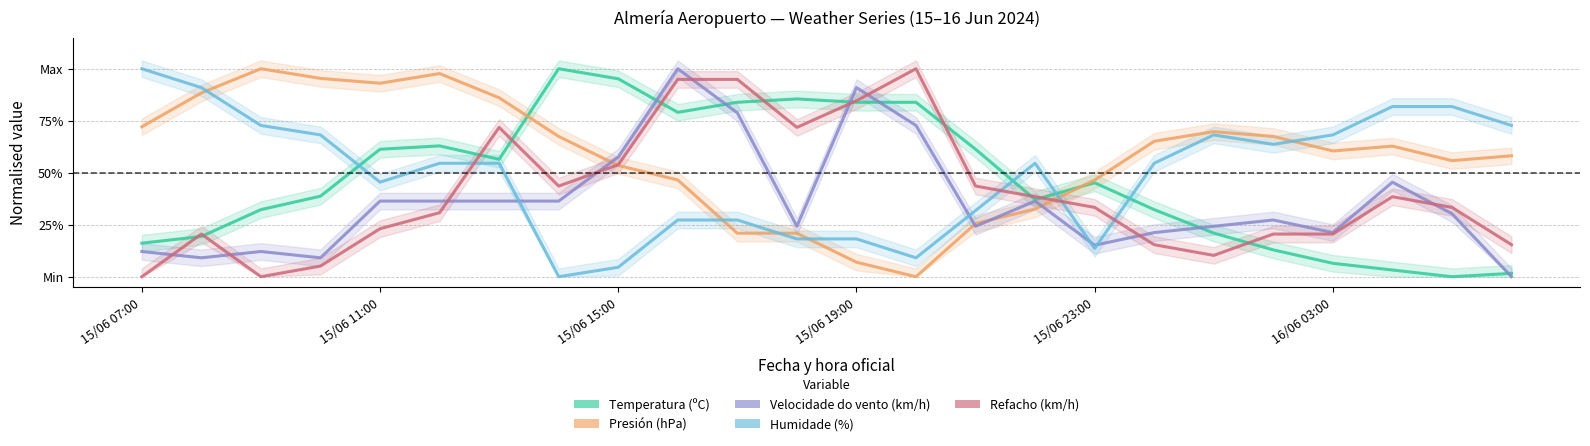

Which series has the largest total across all categories?

Presión (hPa)